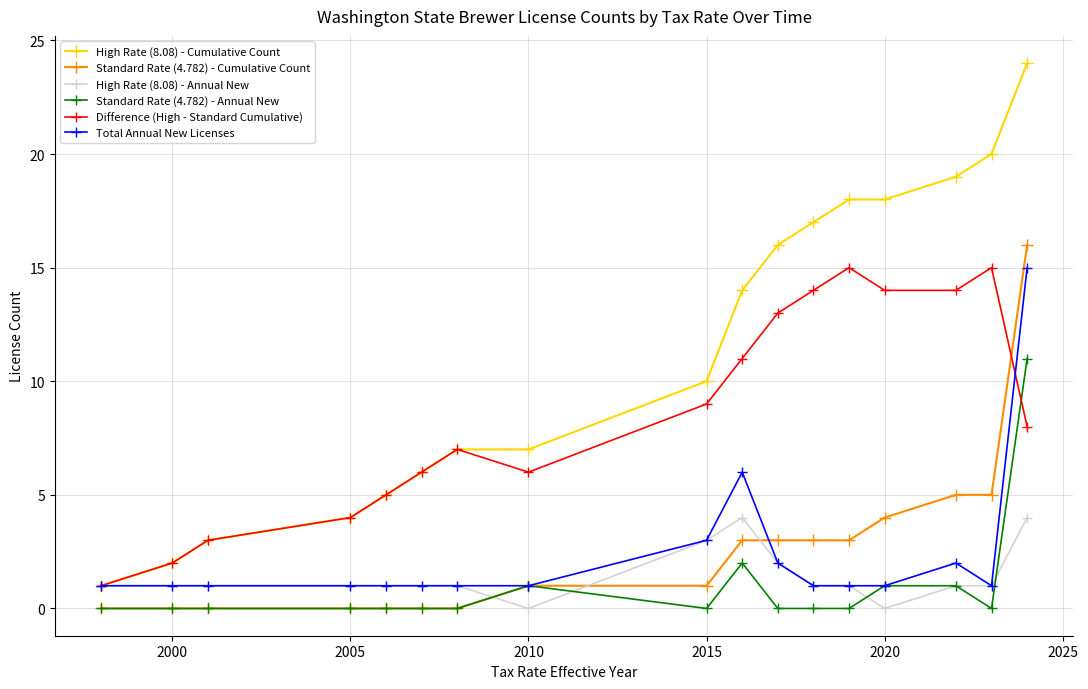

Which series has the largest total across all categories?

High Rate (8.08) - Cumulative Count